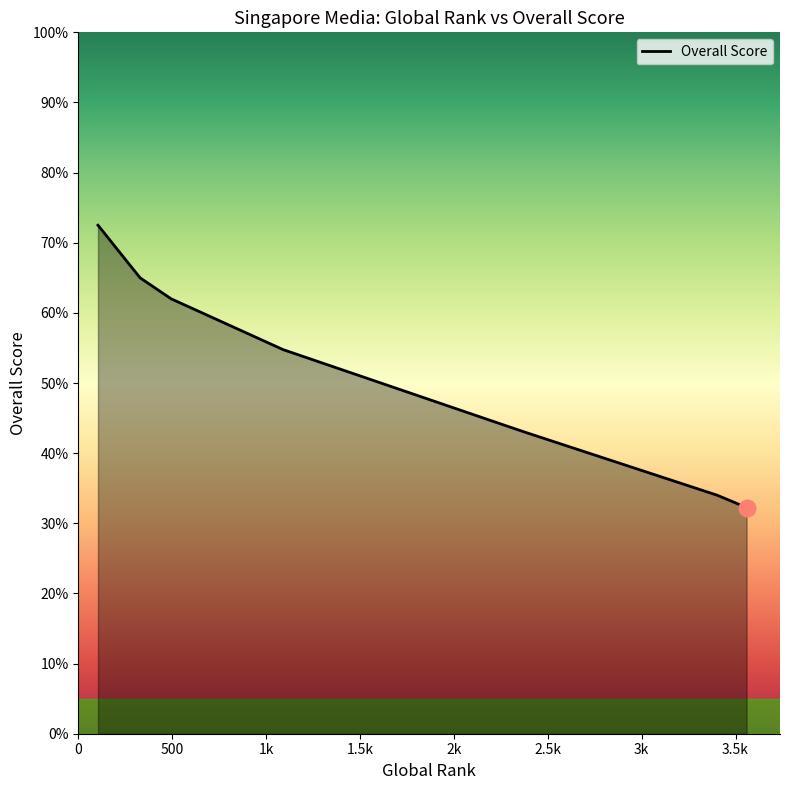

What is the greatest value displayed?

72.5